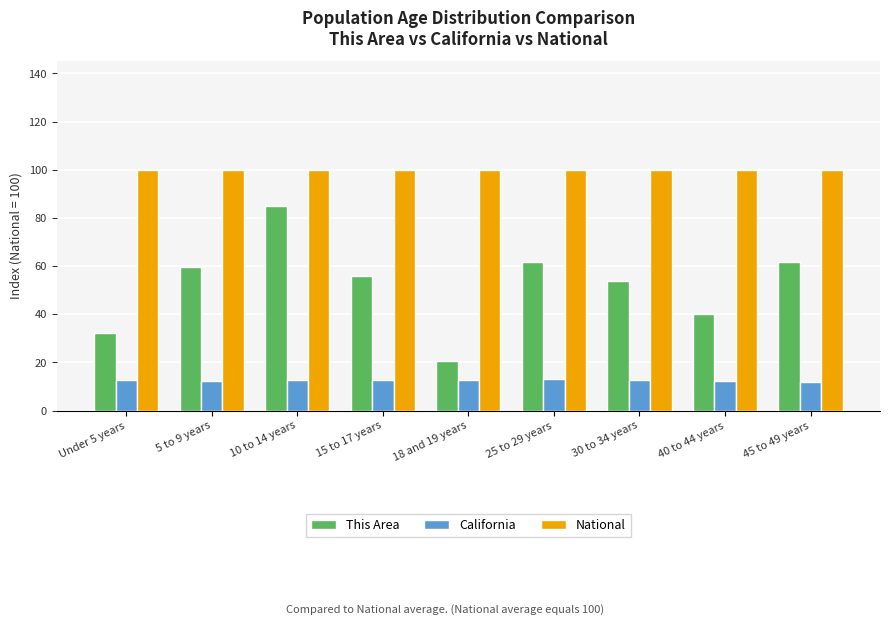

True or false: National has a value of 164.3 at 45 to 49 years.

False